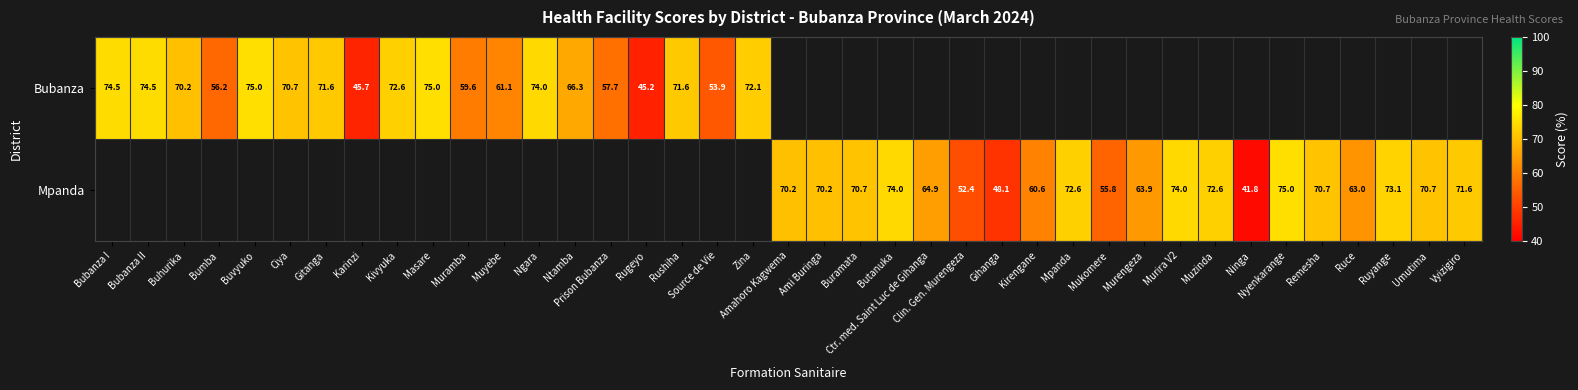

How many data points does each series have?

39